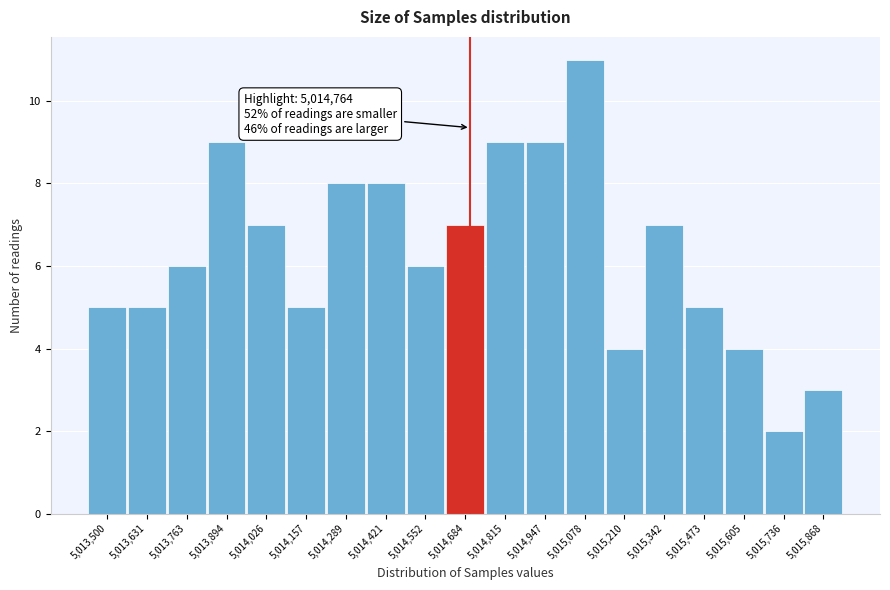

Reading left to right, extract all data points from this chart.

5	5	6	9	7	5	8	8	6	7	9	9	11	4	7	5	4	2	3